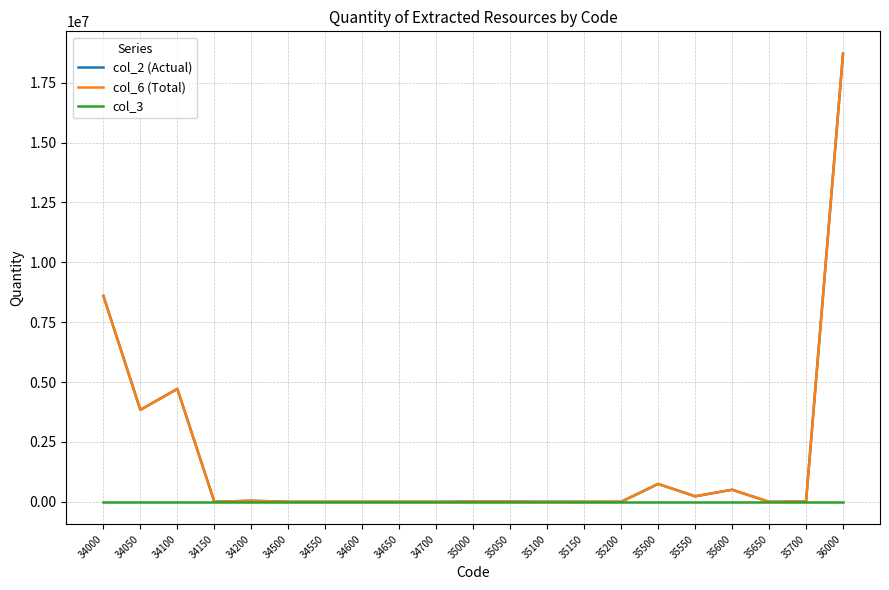

Does the chart display data point markers on the line(s)?

No